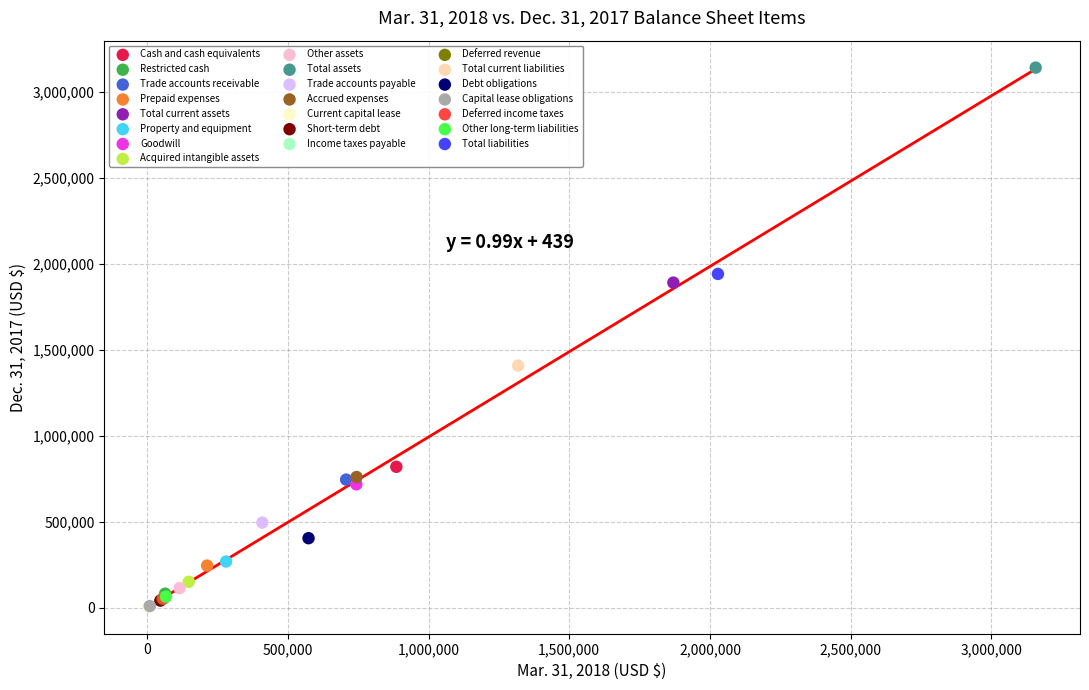

What are all the series names shown in the legend?

Cash and cash equivalents, Restricted cash, Trade accounts receivable, Prepaid expenses, Total current assets, Property and equipment, Goodwill, Acquired intangible assets, Other assets, Total assets, Trade accounts payable, Accrued expenses, Current capital lease, Short-term debt, Income taxes payable, Deferred revenue, Total current liabilities, Debt obligations, Capital lease obligations, Deferred income taxes, Other long-term liabilities, Total liabilities